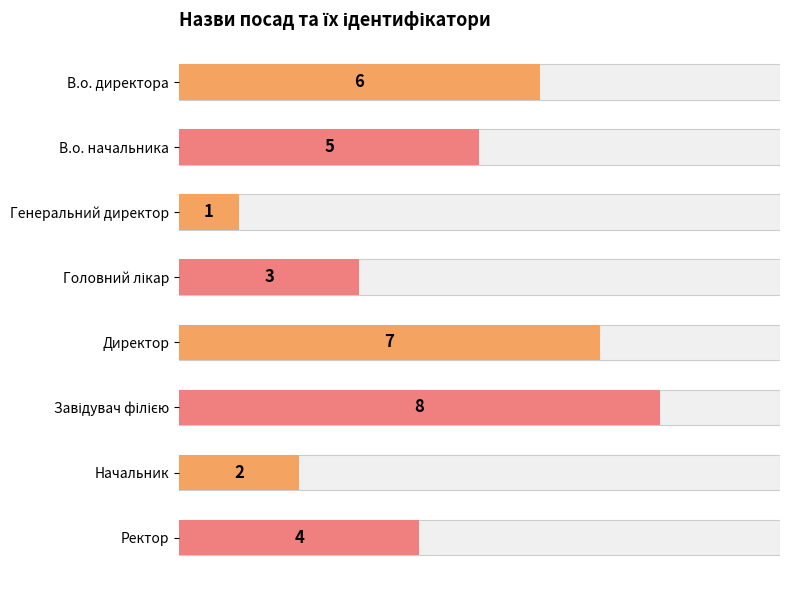

How many bars are there in total?

8